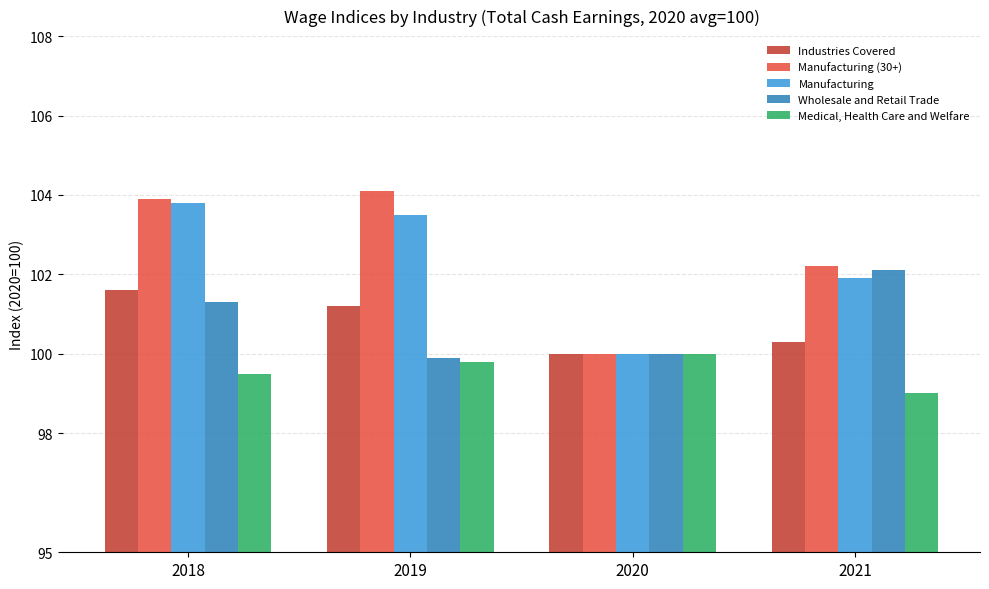

The Medical, Health Care and Welfare series shows 51.9 at 2018. True or false?

False